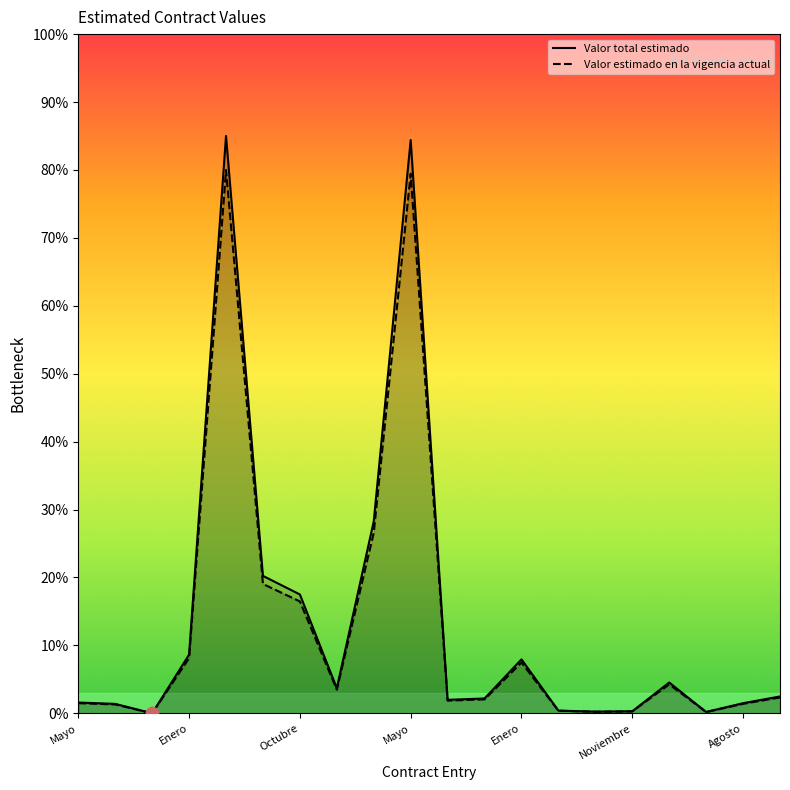

What is the total value across all series at Mayo?

3.1